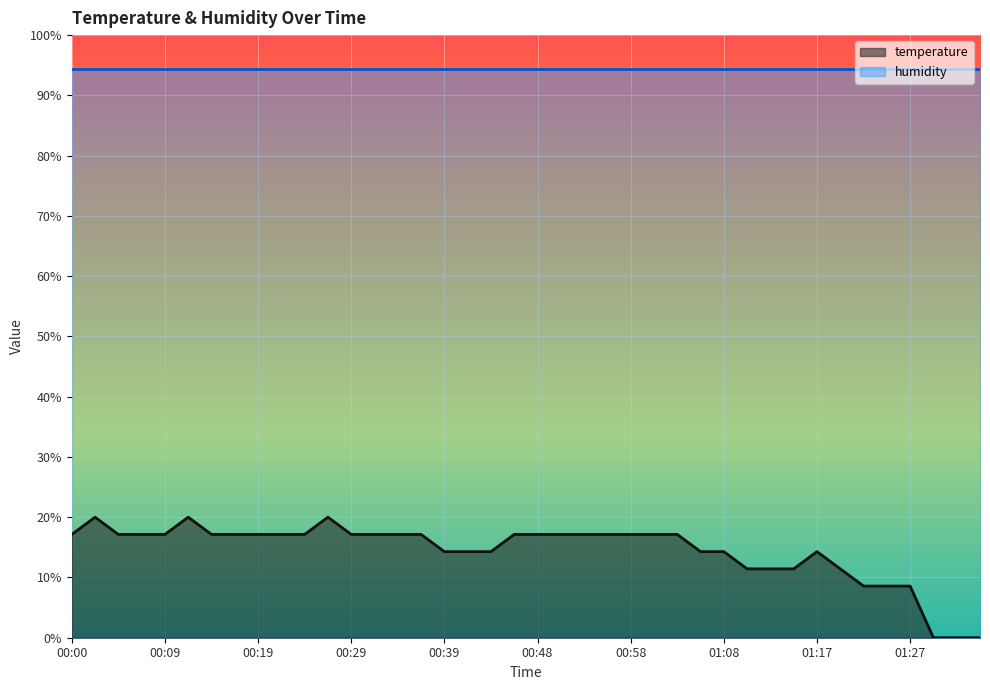

Which label corresponds to the largest value in the chart?

00:02